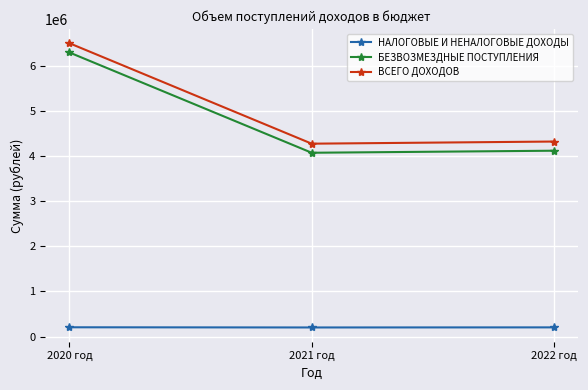

Which series has the widest spread of values?

ВСЕГО ДОХОДОВ